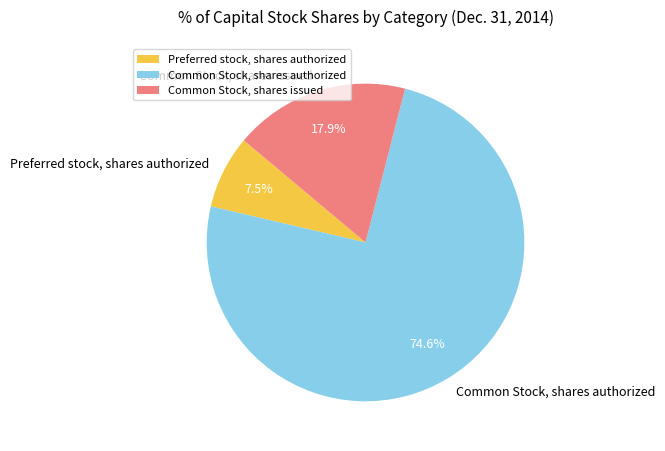

What portion of the pie excludes Common Stock, shares authorized?

25.4%